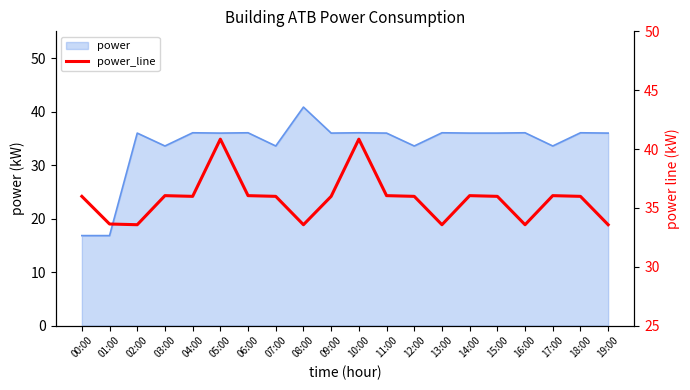

Rank the categories by value from highest to lowest.

05:00, 10:00, 03:00, 06:00, 11:00, 14:00, 17:00, 00:00, 04:00, 07:00, 09:00, 12:00, 15:00, 18:00, 01:00, 02:00, 08:00, 13:00, 16:00, 19:00